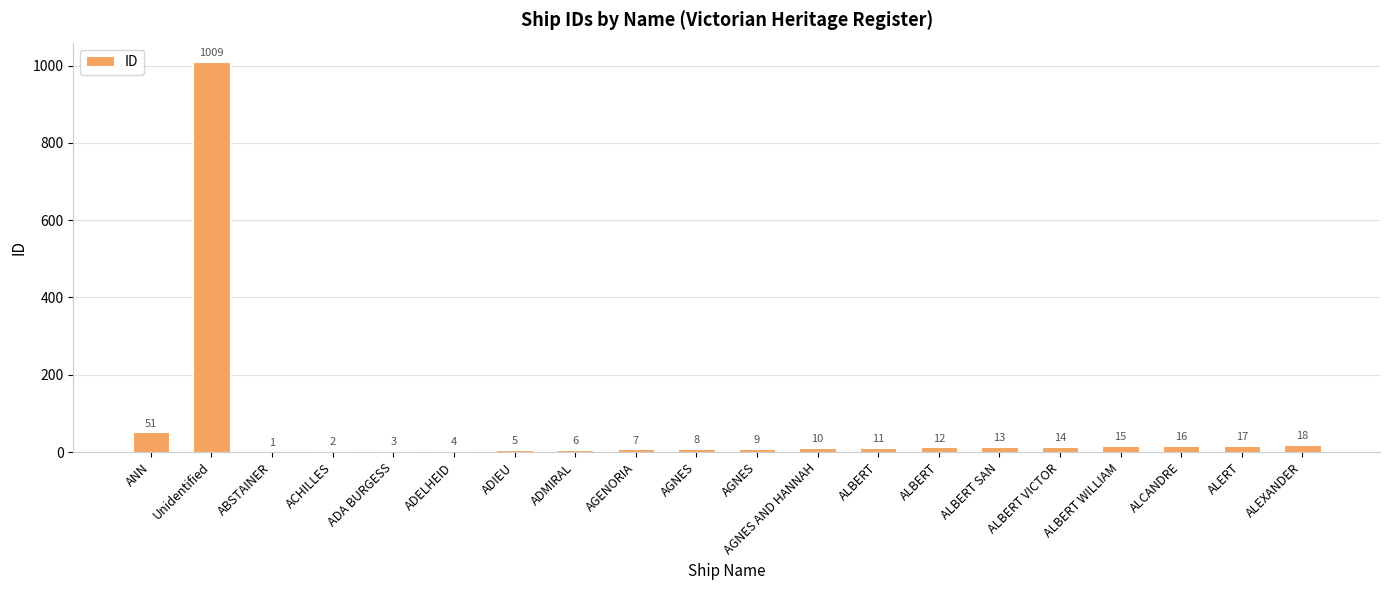

What is the minimum value shown in the chart?

1